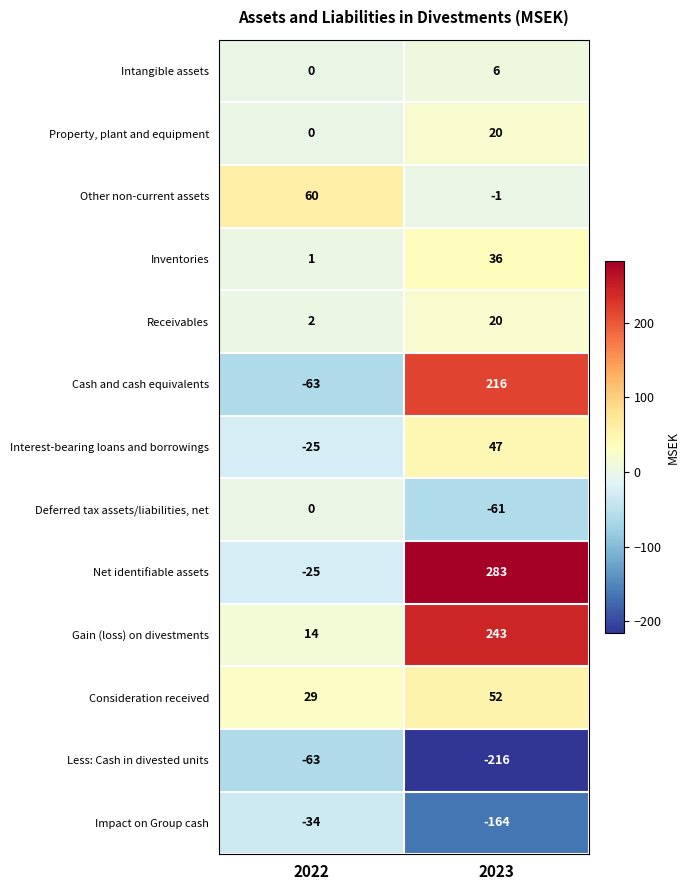

Reading left to right, what are all the values shown in this chart?

Intangible assets: 0	6
Property, plant and equipment: 0	20
Other non-current assets: 60	-1
Inventories: 1	36
Receivables: 2	20
Cash and cash equivalents: -63	216
Interest-bearing loans and borrowings: -25	47
Deferred tax assets/liabilities, net: 0	-61
Net identifiable assets: -25	283
Gain (loss) on divestments: 14	243
Consideration received: 29	52
Less: Cash in divested units: -63	-216
Impact on Group cash: -34	-164